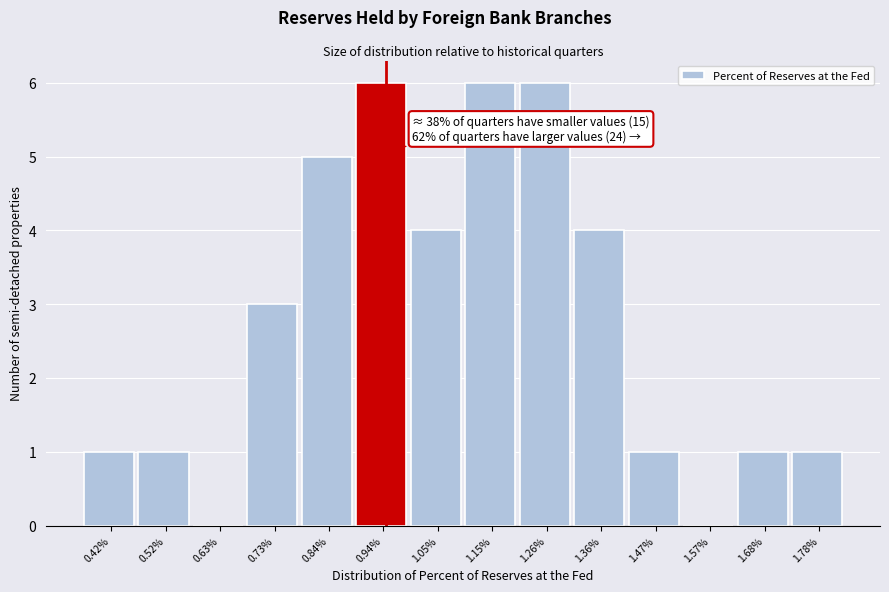

Reading left to right, what are all the values shown in this chart?

0.42%=1	0.52%=1	0.63%=0	0.73%=3	0.84%=5	0.94%=6	1.05%=4	1.15%=6	1.26%=6	1.36%=4	1.47%=1	1.57%=0	1.68%=1	1.78%=1